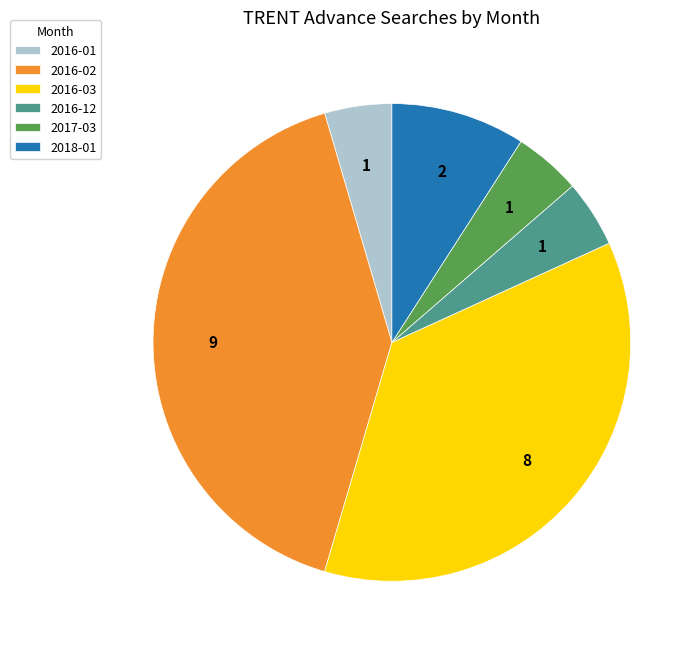

The 2016-12 slice represents 5% of the pie. True or false?

True